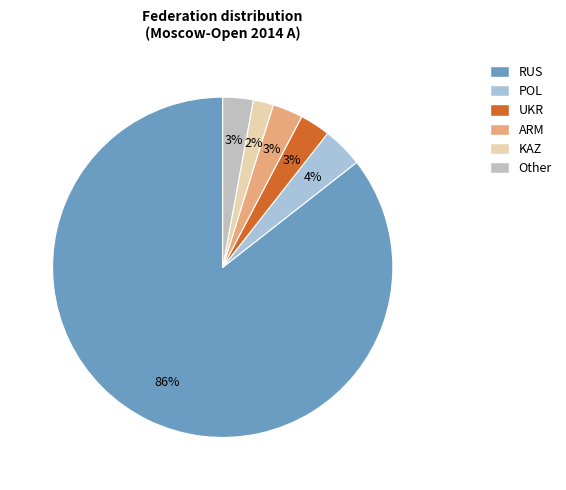

How many segments does this pie chart have?

6